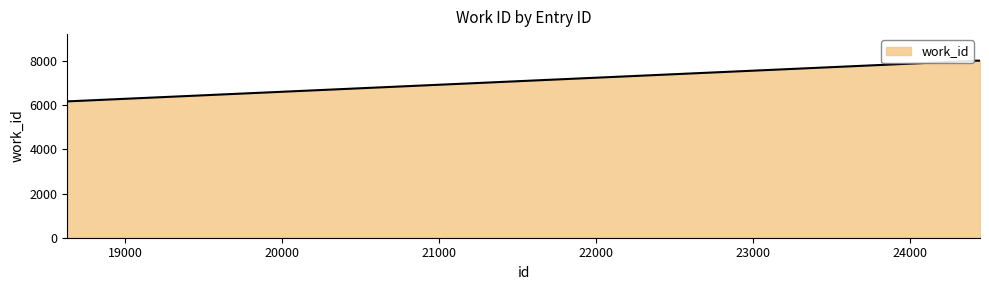

True or false: the data has more than 2 interior local peaks.

False